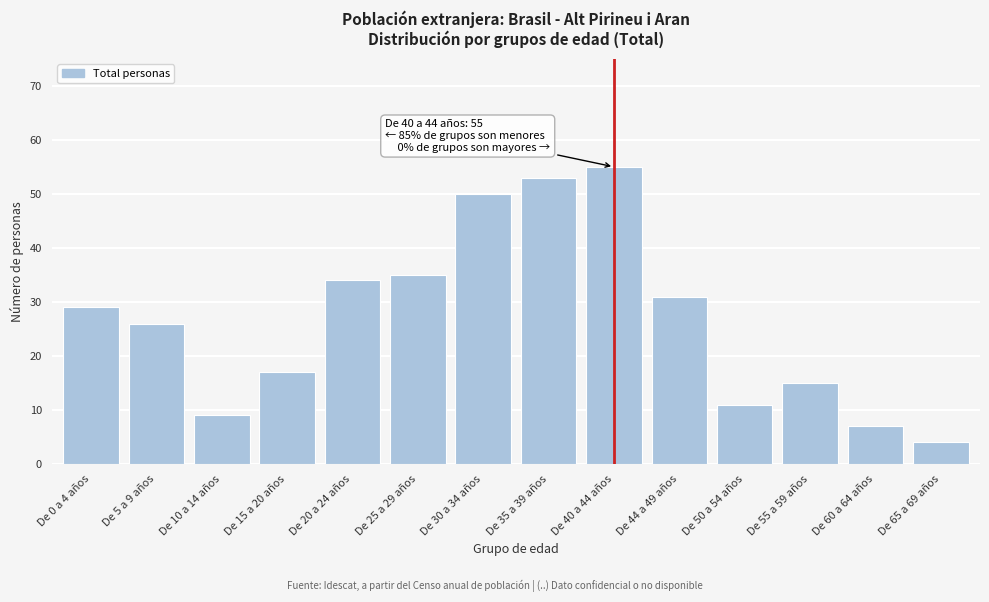

Reading left to right, transcribe all the data shown in this chart.

29	26	9	17	34	35	50	53	55	31	11	15	7	4